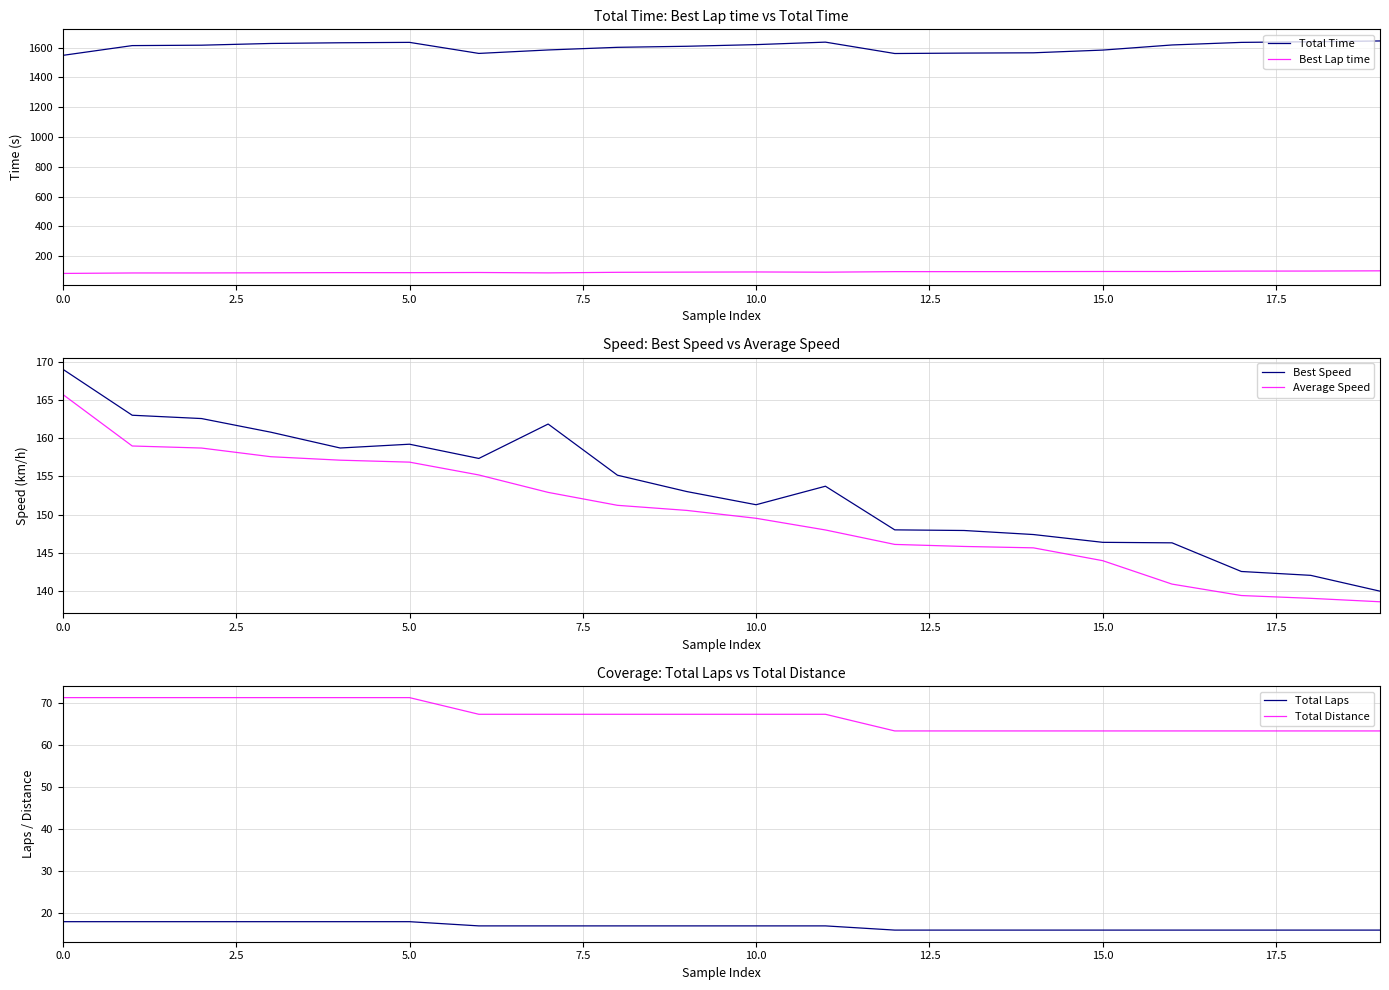

The value of Total Laps at 5.0 is 5.6. True or false?

False